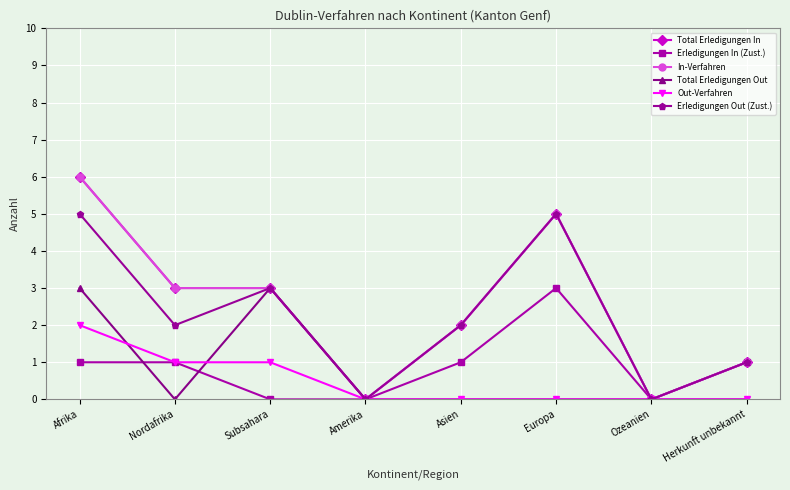

Reading right to left, list all the values displayed in this chart.

Total Erledigungen In: Herkunft unbekannt=1	Ozeanien=0	Europa=5	Asien=2	Amerika=0	Subsahara=3	Nordafrika=3	Afrika=6
Erledigungen In (Zust.): Herkunft unbekannt=1	Ozeanien=0	Europa=3	Asien=1	Amerika=0	Subsahara=0	Nordafrika=1	Afrika=1
In-Verfahren: Herkunft unbekannt=1	Ozeanien=0	Europa=5	Asien=2	Amerika=0	Subsahara=3	Nordafrika=3	Afrika=6
Total Erledigungen Out: Herkunft unbekannt=0	Ozeanien=0	Europa=0	Asien=0	Amerika=0	Subsahara=3	Nordafrika=0	Afrika=3
Out-Verfahren: Herkunft unbekannt=0	Ozeanien=0	Europa=0	Asien=0	Amerika=0	Subsahara=1	Nordafrika=1	Afrika=2
Erledigungen Out (Zust.): Herkunft unbekannt=1	Ozeanien=0	Europa=5	Asien=2	Amerika=0	Subsahara=3	Nordafrika=2	Afrika=5